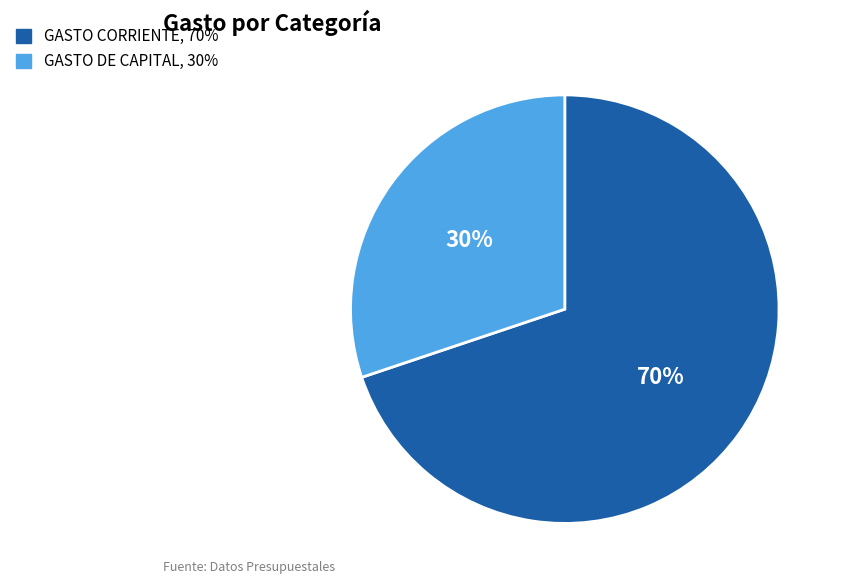

Which has a higher value, GASTO CORRIENTE or GASTO DE CAPITAL?

GASTO CORRIENTE